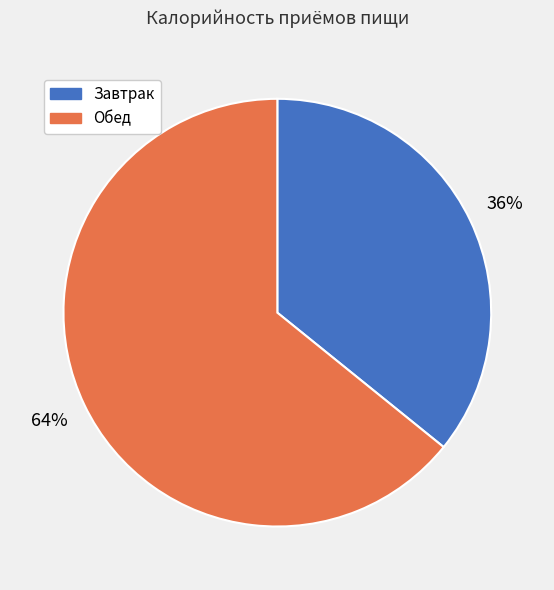

Do Завтрак and Обед together represent more than half of the pie?

Yes